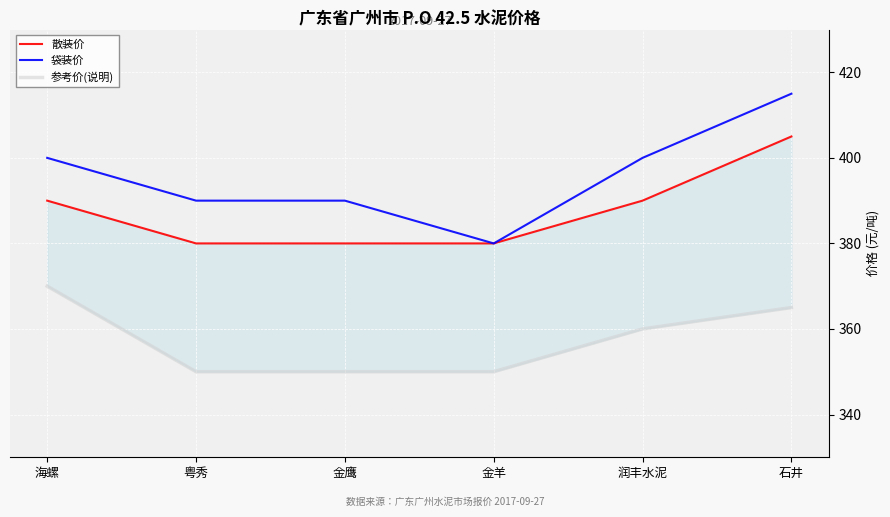

What position from the left is 粤秀?

2